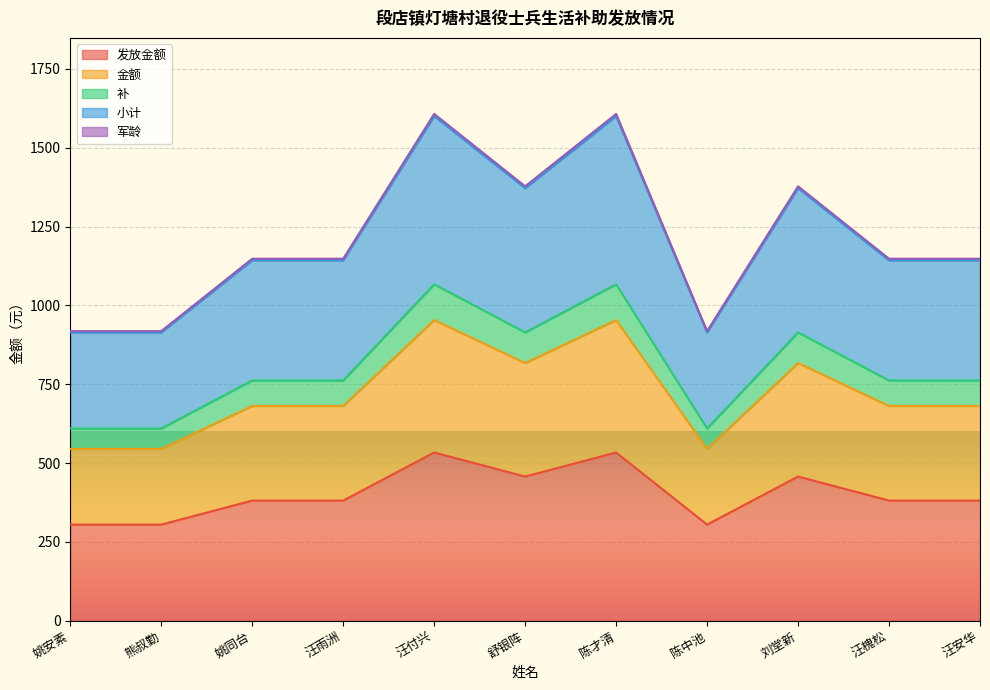

At which category is the sum across all series the highest?

汪付兴